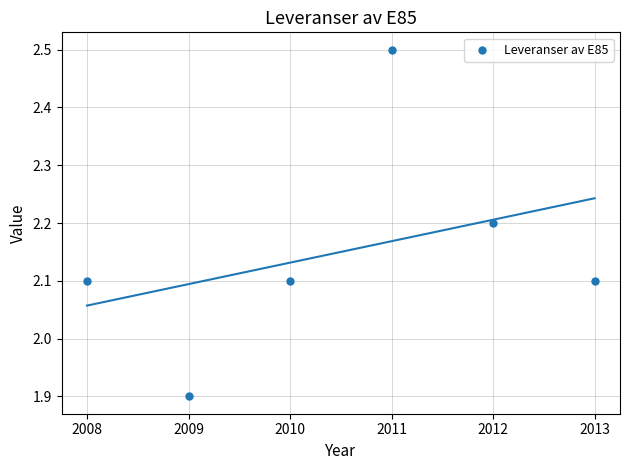

What is the range of Y values (max minus min)?

0.6